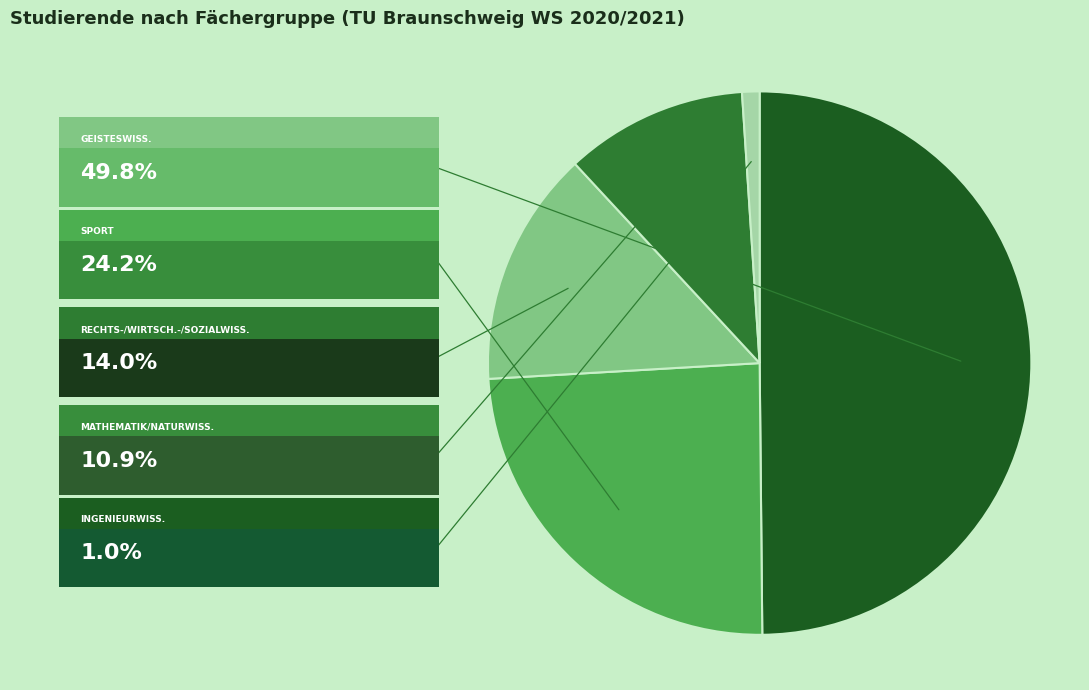

How many segments does this pie chart have?

5